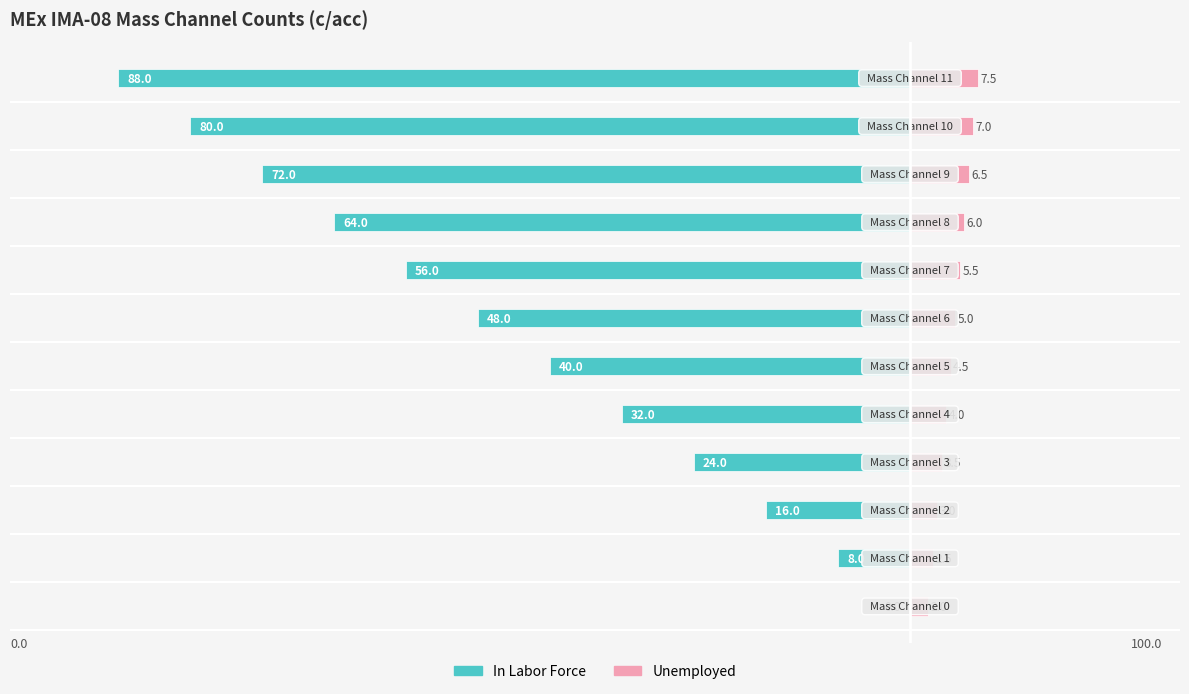

Reading left to right, transcribe all the data shown in this chart.

In Labor Force: 0.0	-8.0	-16.0	-24.0	-32.0	-40.0	-48.0	-56.0	-64.0	-72.0	-80.0	-88.0
Unemployed: 2.0	2.5	3.0	3.5	4.0	4.5	5.0	5.5	6.0	6.5	7.0	7.5